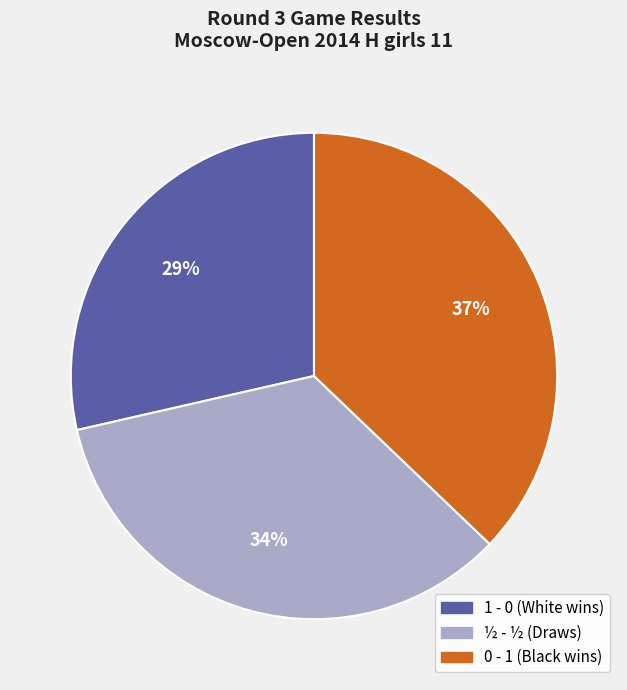

Is it true that 0 - 1 is 37% of the pie?

True